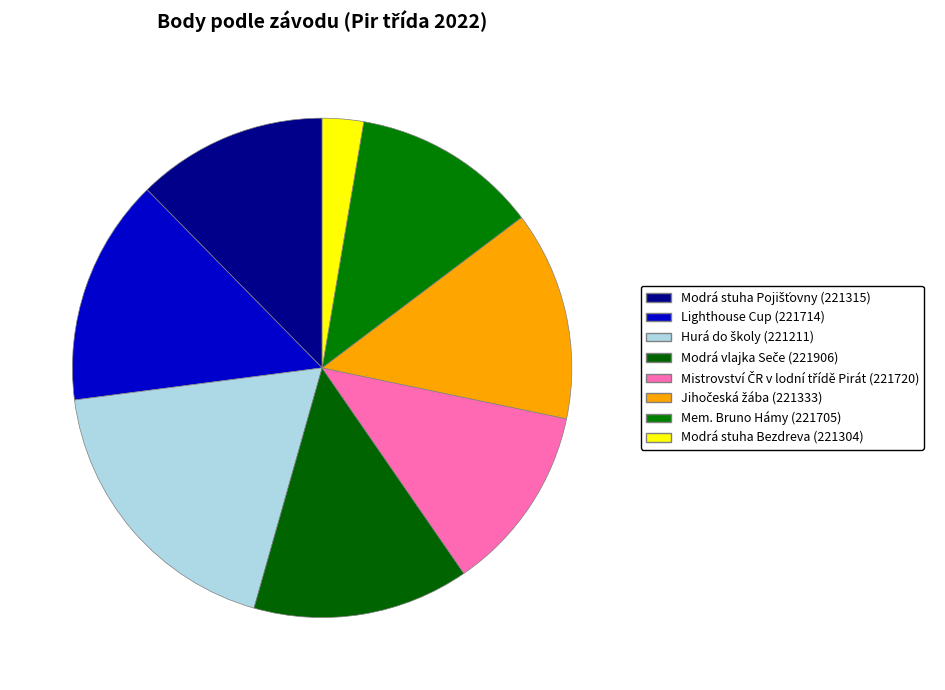

Which category has the biggest portion of the pie?

221211